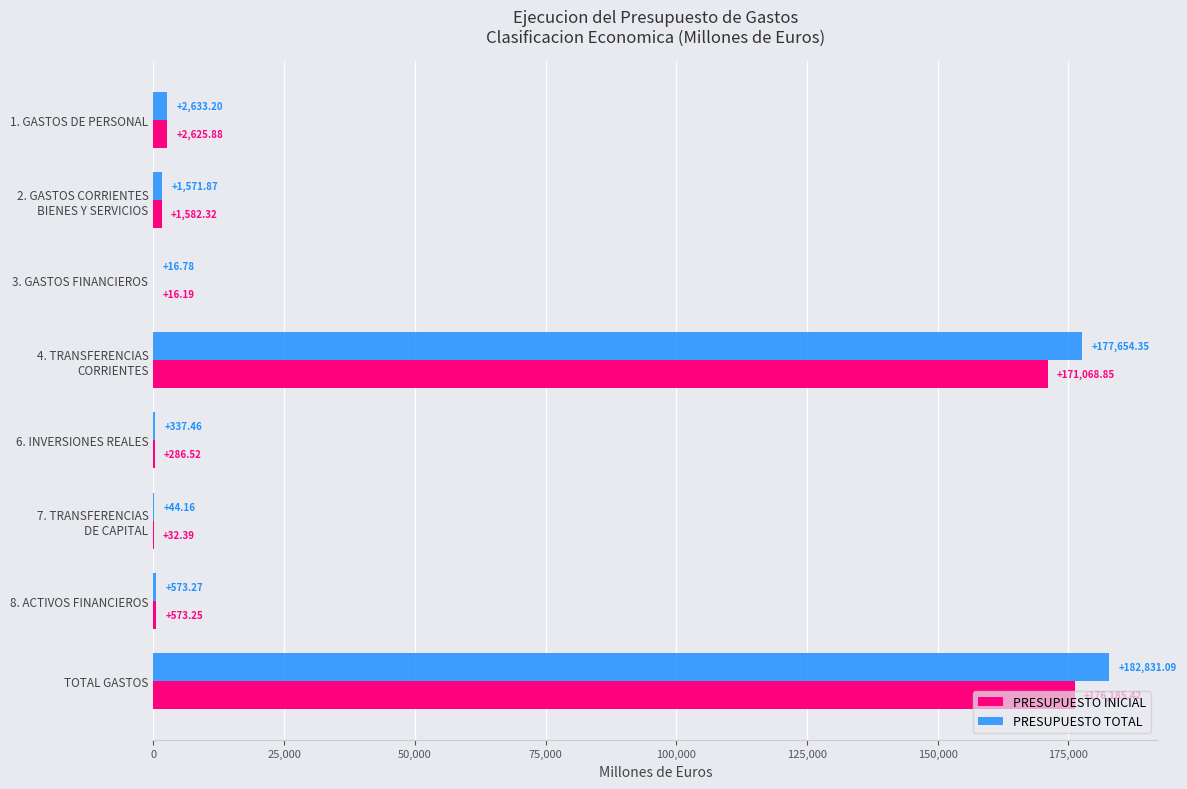

Which series has the largest total across all categories?

PRESUPUESTO TOTAL